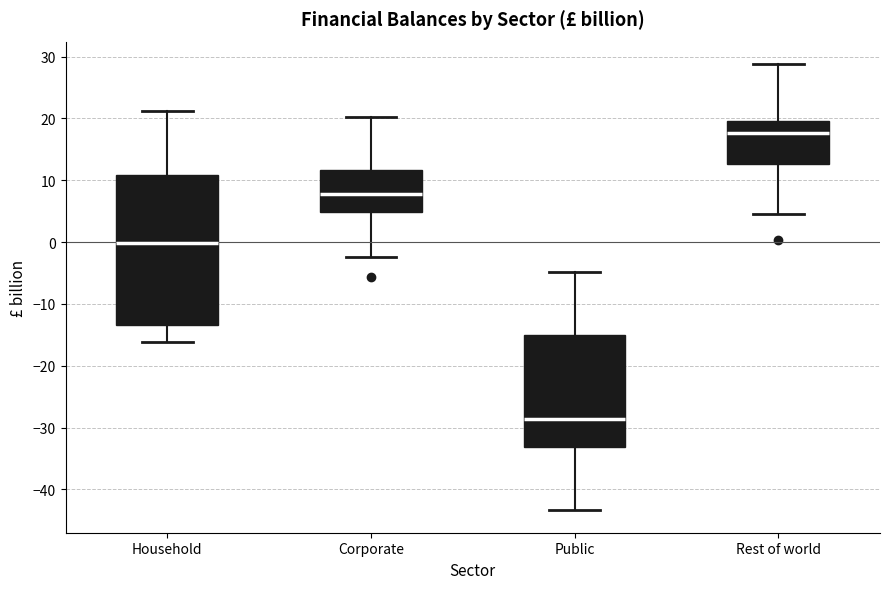

Comparing the boxes themselves (not the whiskers), which one is the tallest?

Household